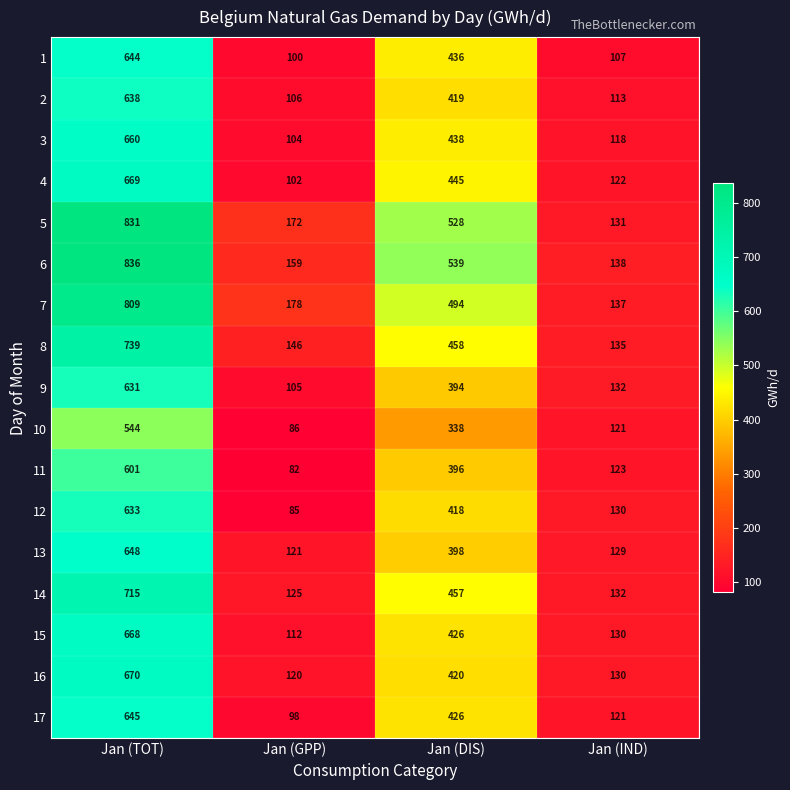

What value does the 16 series have at Jan (DIS)?

420